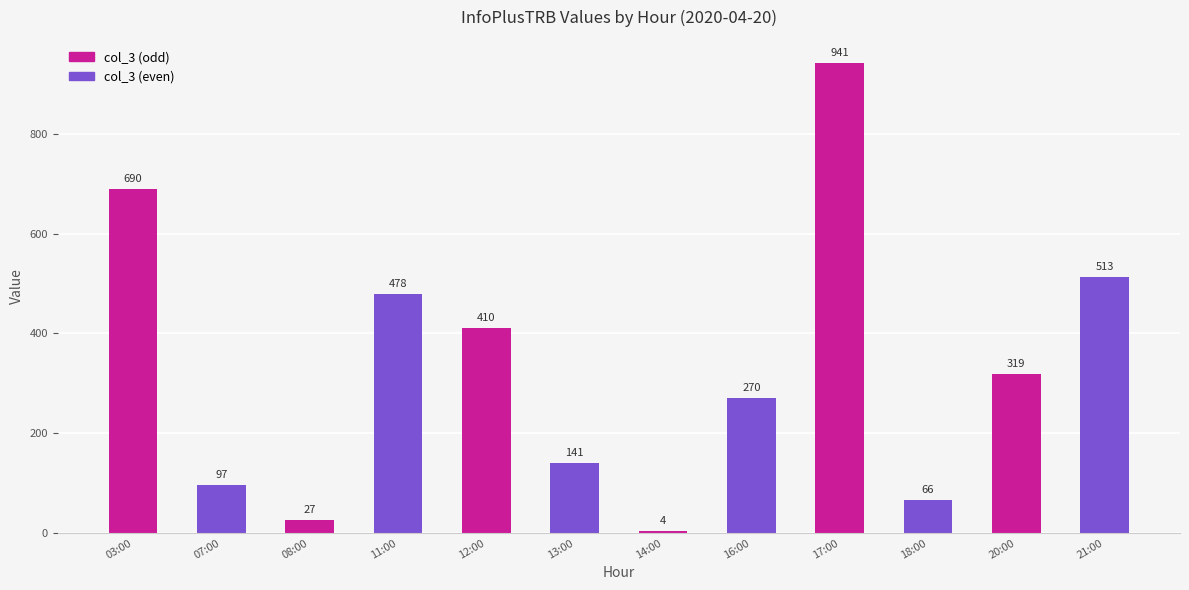

Which has a higher value, 07:00 or 21:00?

21:00